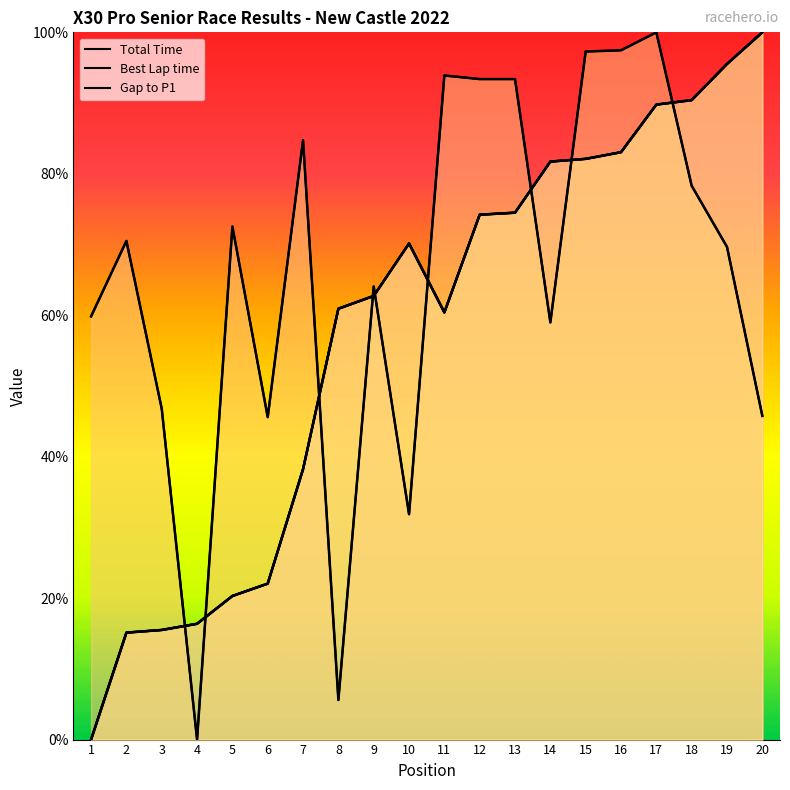

Reading left to right, extract all data points from this chart.

Total Time: 1=0.0	2=15.1	3=15.5	4=16.4	5=20.3	6=22.1	7=38.2	8=60.9	9=62.7	10=70.2	11=60.4	12=74.2	13=74.5	14=81.7	15=82.1	16=83.1	17=89.8	18=90.4	19=95.5	20=100.0
Best Lap time: 1=59.8	2=70.5	3=46.8	4=0.0	5=72.5	6=45.6	7=84.7	8=5.6	9=64.1	10=31.9	11=93.9	12=93.4	13=93.4	14=59.0	15=97.3	16=97.5	17=100.0	18=78.3	19=69.7	20=45.8
Gap to P1: 1=0.0	2=15.1	3=15.5	4=16.4	5=20.3	6=22.1	7=38.2	8=60.9	9=62.7	10=70.2	11=60.4	12=74.2	13=74.5	14=81.7	15=82.1	16=83.1	17=89.8	18=90.4	19=95.5	20=100.0